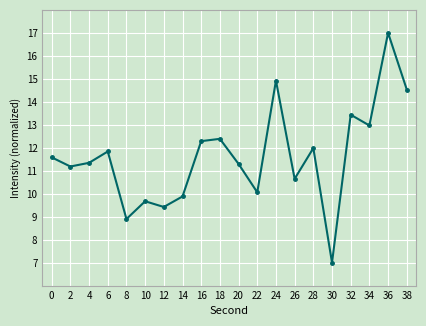

Reading left to right, what are all the values shown in this chart?

11.6	11.2	11.3	11.8	8.9	9.7	9.4	9.9	12.3	12.4	11.3	10.1	14.9	10.6	12.0	7.0	13.4	13.0	17.0	14.5